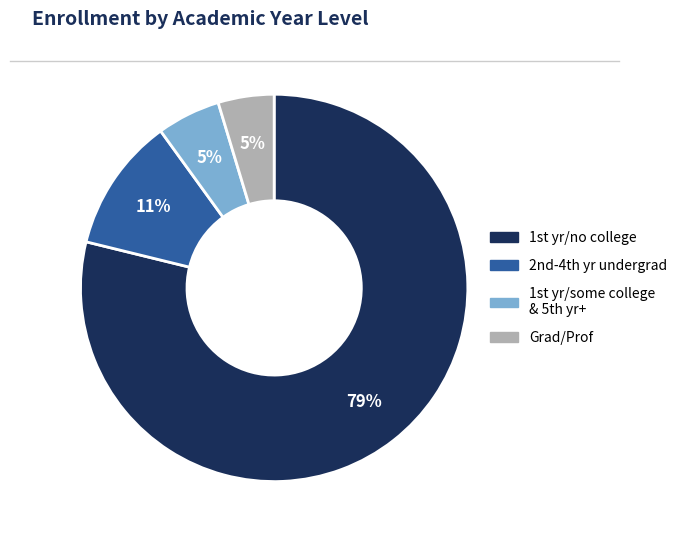

Is there any slice that represents more than half of the pie?

Yes